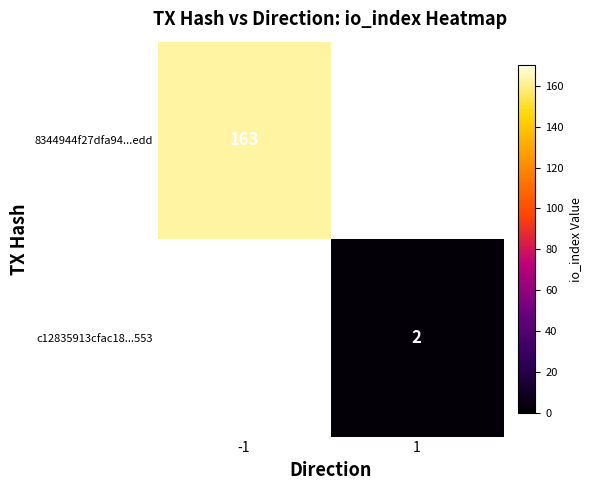

At which category is the sum across all series the highest?

-1